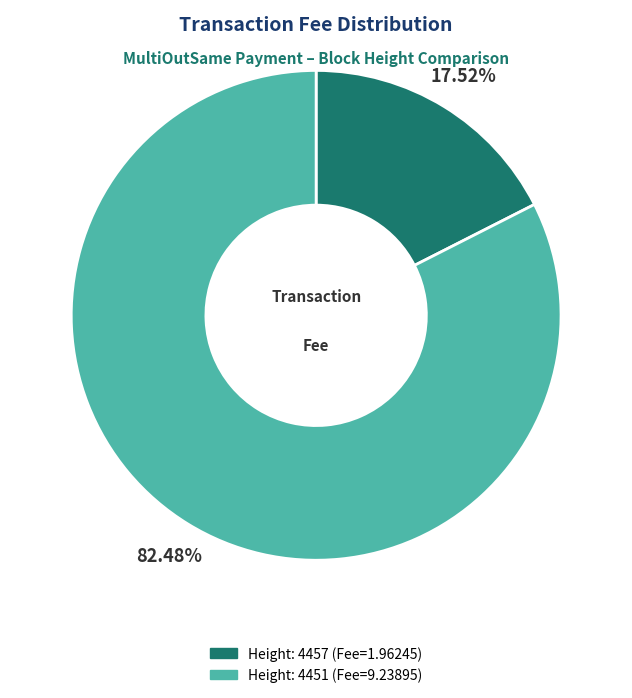

What is the smallest slice in the pie chart?

Height: 4457